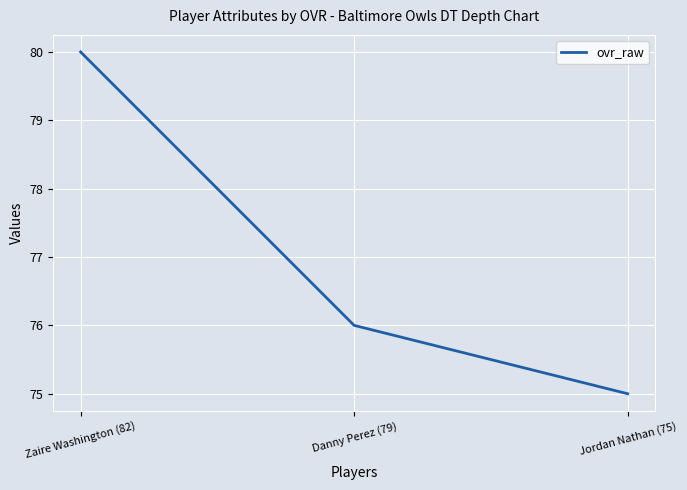

Between Danny Perez (79) and Jordan Nathan (75), which is larger?

Danny Perez (79)